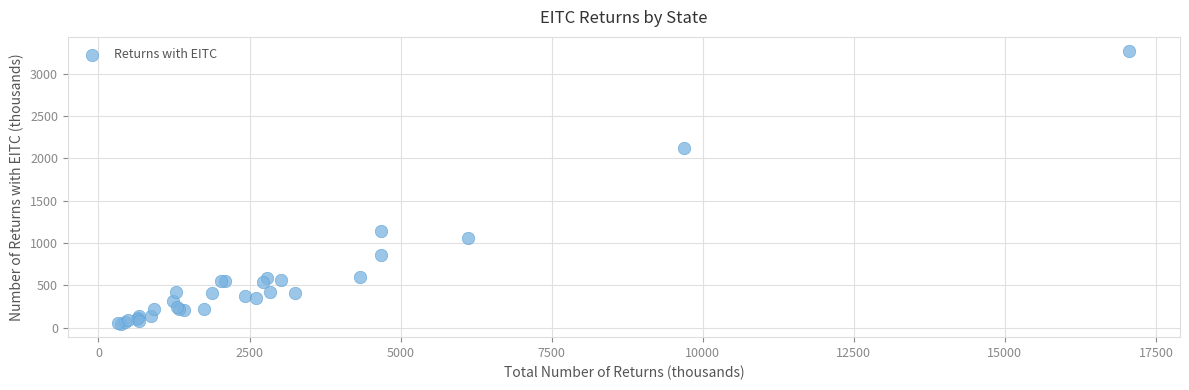

What Y value in the scatter plot is closest to 1662?

2126.6